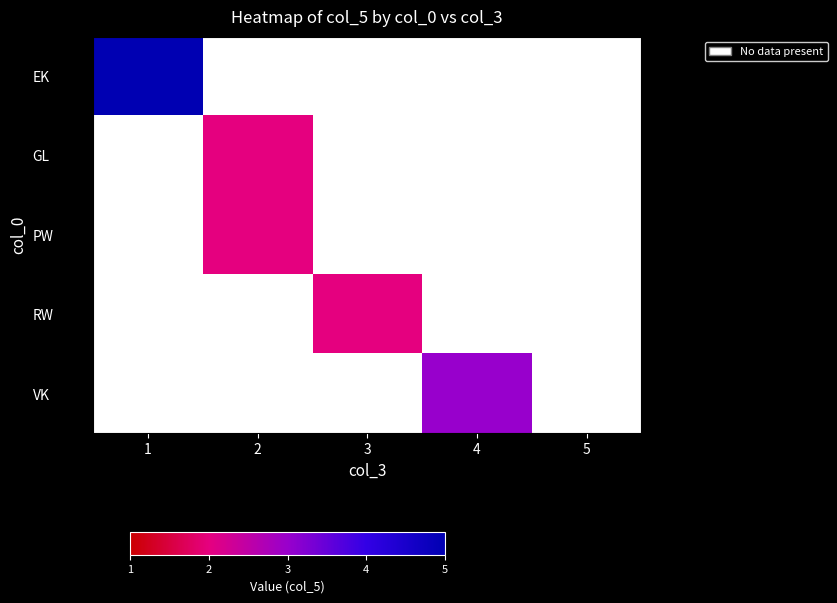

Count the number of data series in this chart.

5